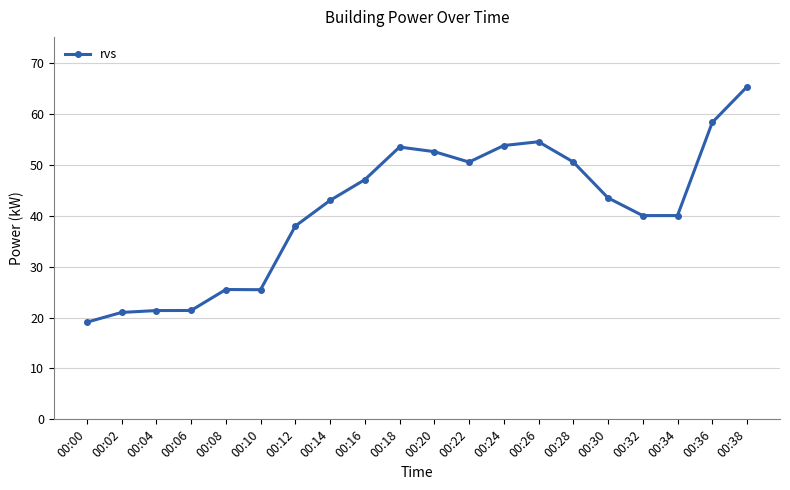

How many series are shown in this chart?

1